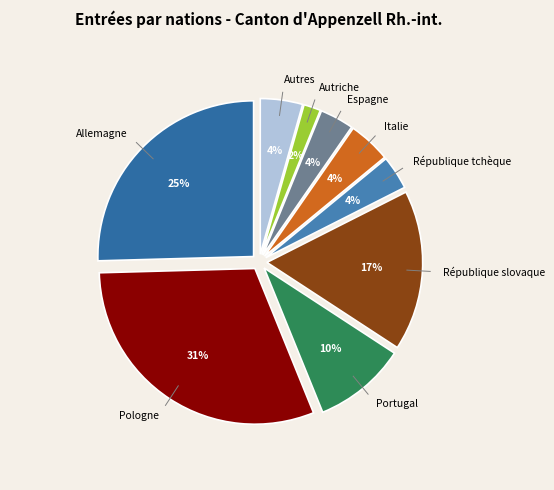

What is the change in value from Espagne to Autriche?

-2